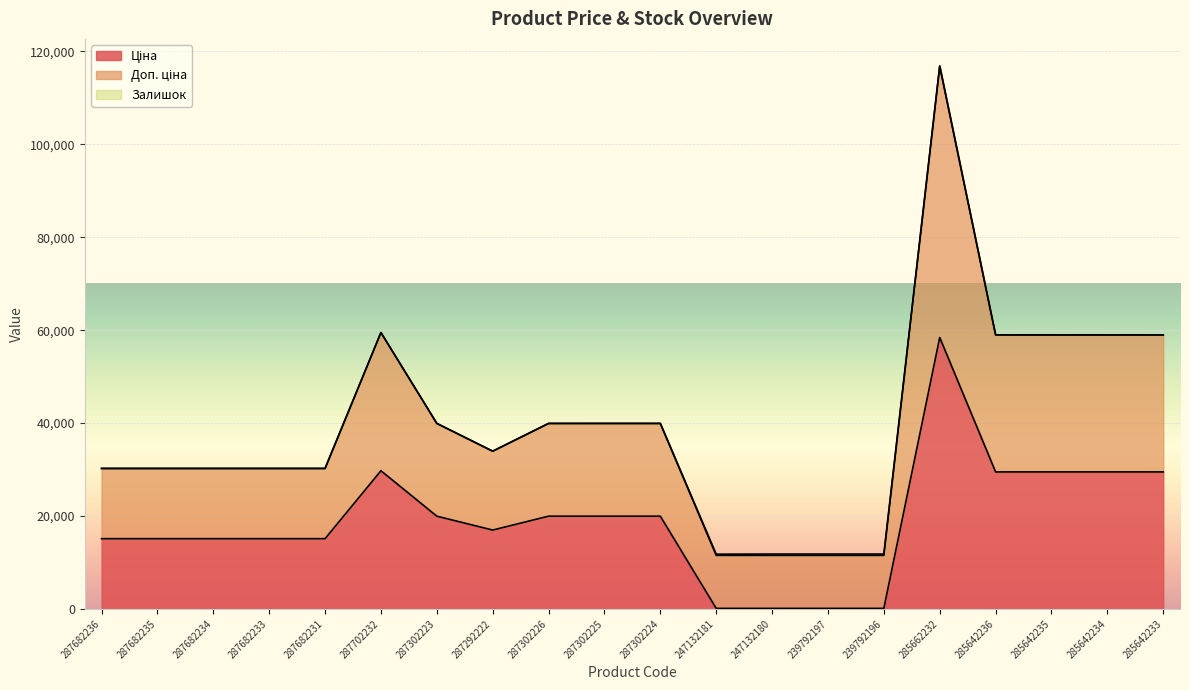

True or false: Ціна and Доп. ціна cross at least once.

False